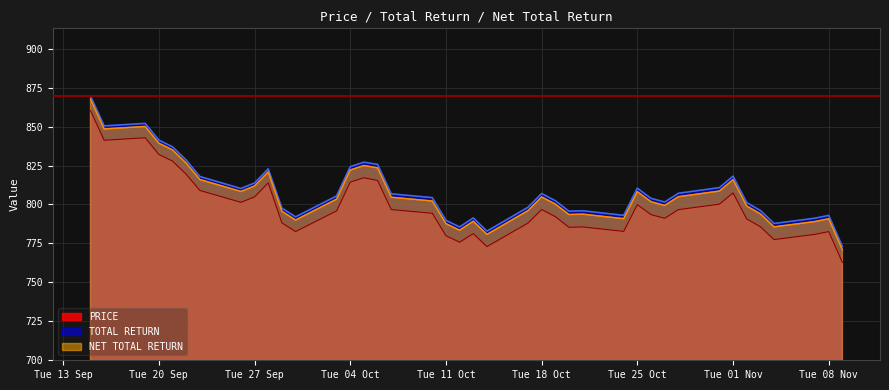

The value of PRICE at Tue 01 Nov is 807.5. True or false?

True